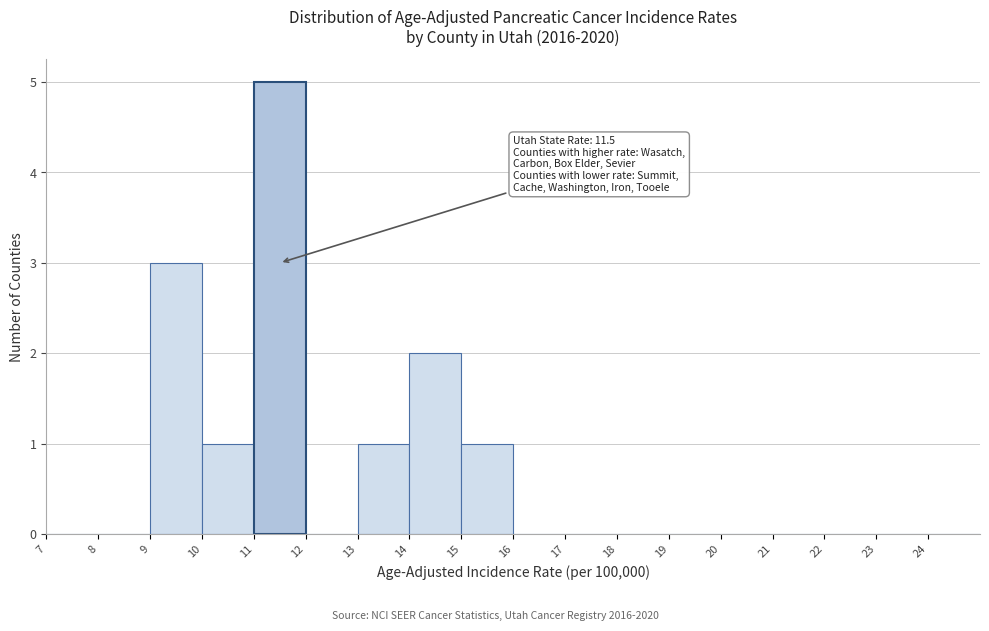

Over which range of the x-axis is the bar tallest?

11 to 12